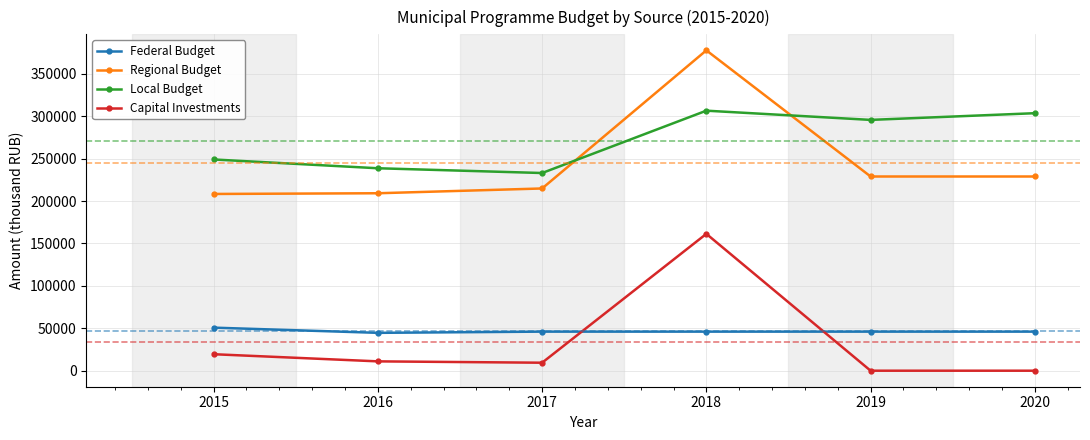

In Local Budget, how many points are higher than both neighbors (excluding endpoints)?

1